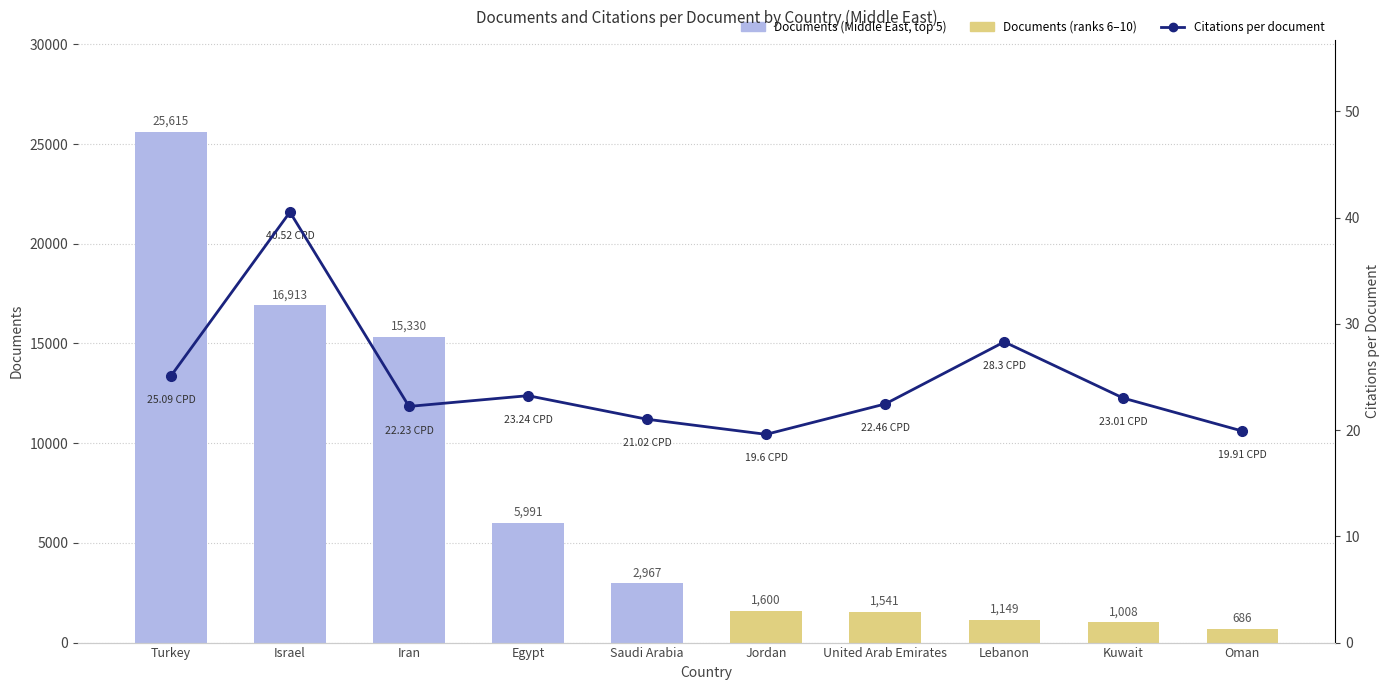

What is the difference between the Documents values at Egypt and Israel?

10922.0